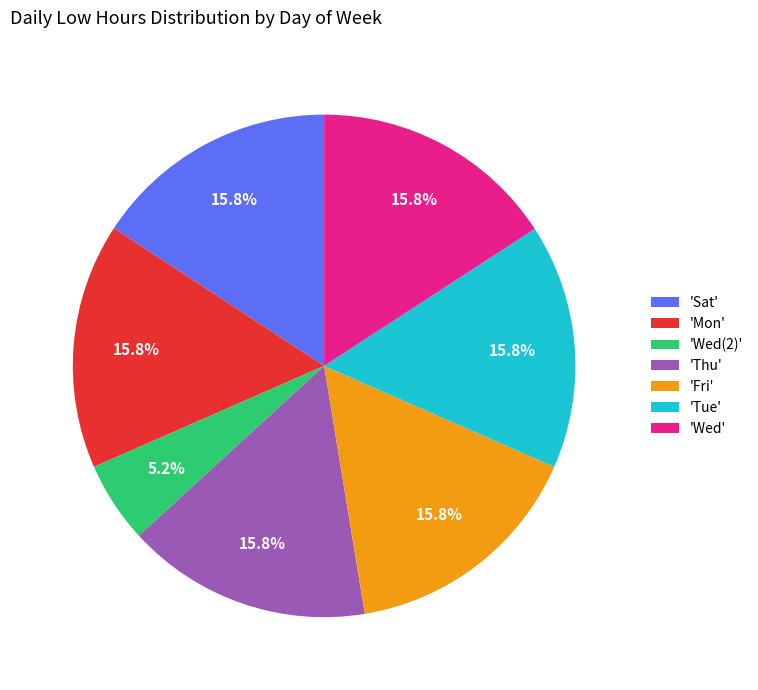

How much of the chart is everything except 'Tue'?

84.2%